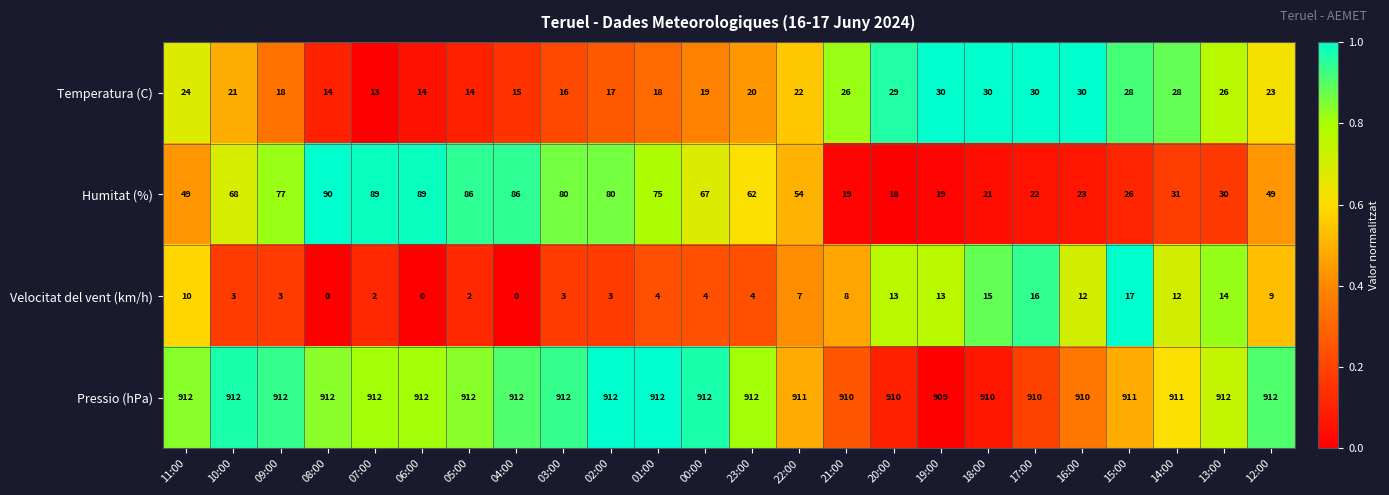

How many series are shown in this chart?

4